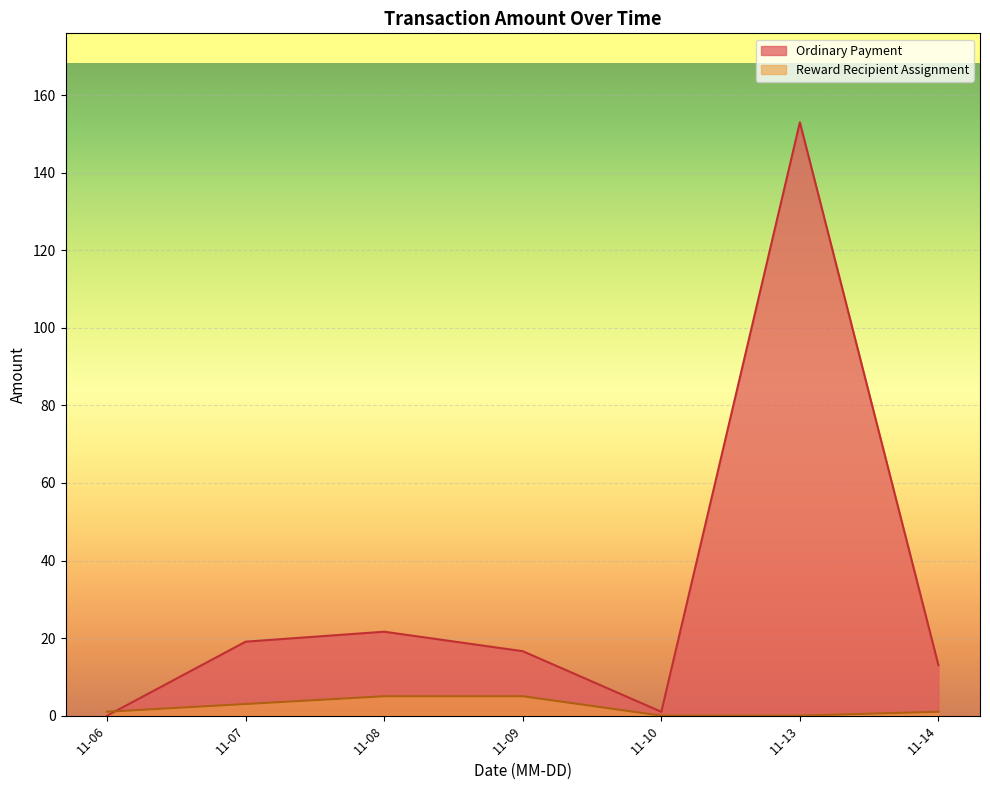

At which category does Ordinary Payment reach its first local peak?

11-08